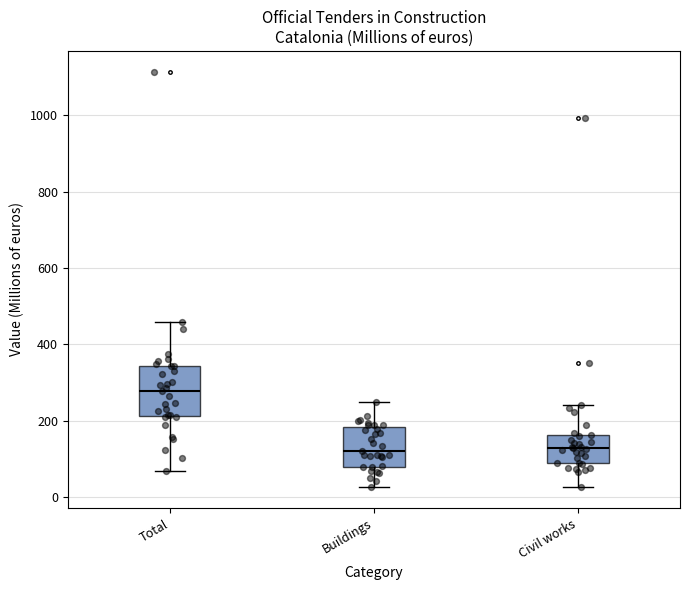

Reading left to right, transcribe this box plot: for each box, give where its median line is, the range the box spans, and where its two whiskers end, as read against the y-axis. The values are not printed on the chart, so give them approximately, as read against the axis.

Total: median 280, box 220 to 340, whiskers 60 to 460
Buildings: median 120, box 80 to 180, whiskers 20 to 240
Civil works: median 120, box 80 to 160, whiskers 20 to 240